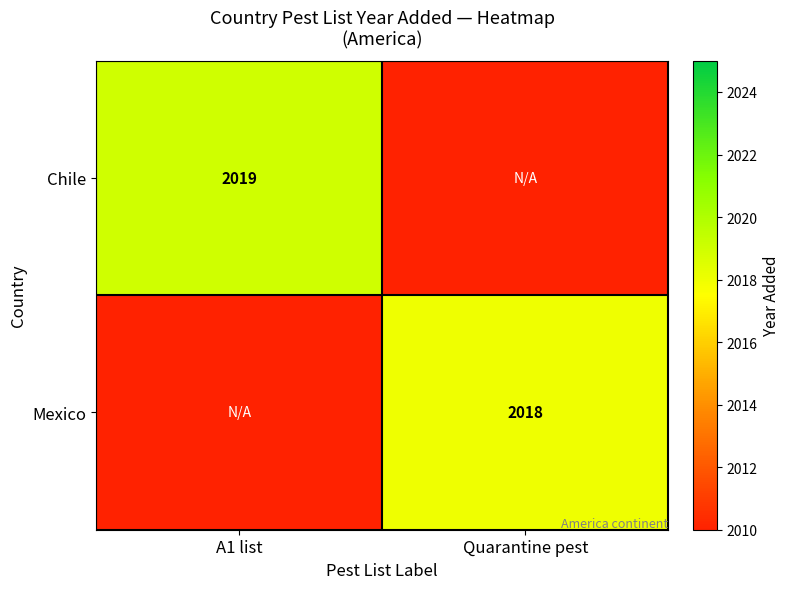

Is the value of Chile at A1 list greater than the value of Mexico at Quarantine pest?

Yes